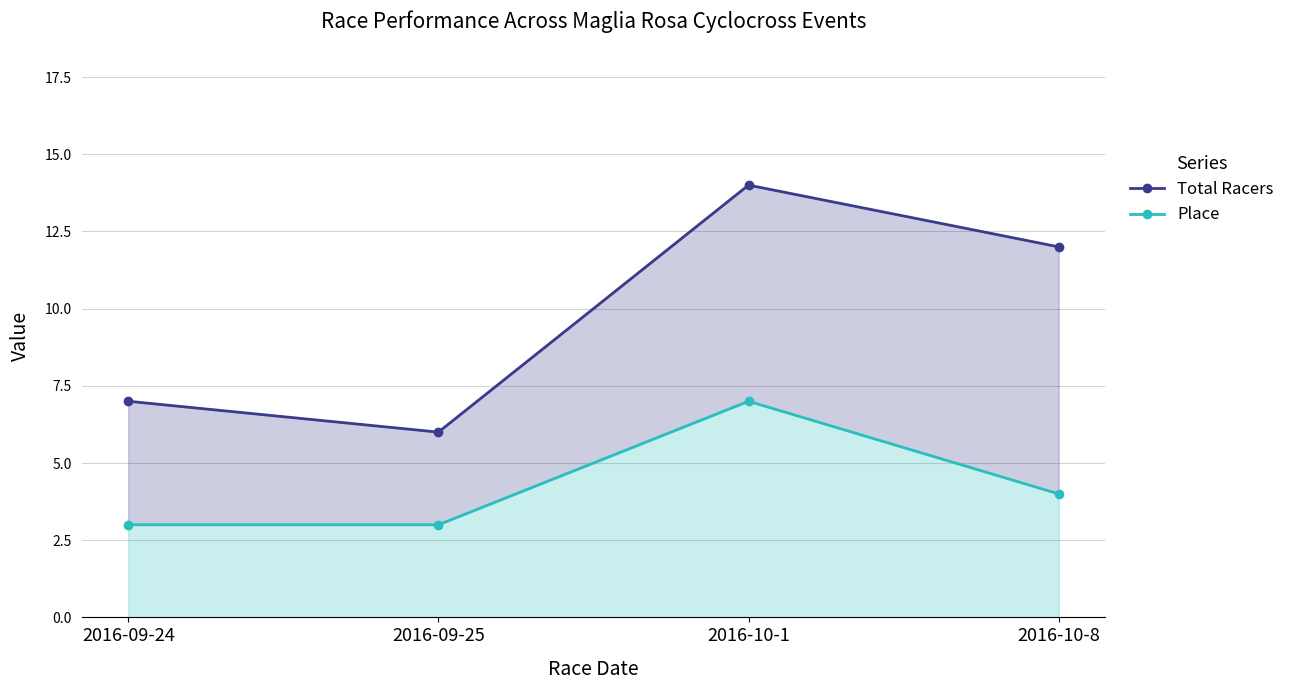

Where does the Place series first go above 4?

2016-10-1